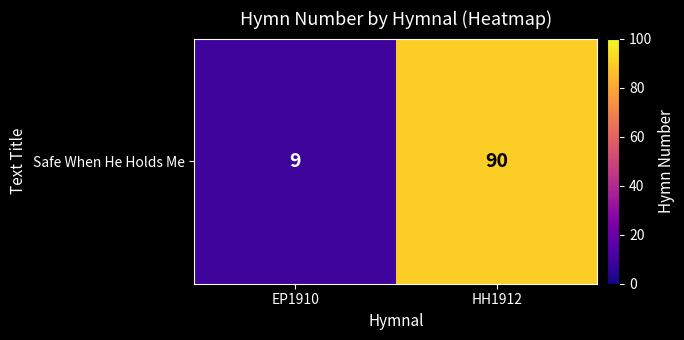

Reading right to left, list all the values displayed in this chart.

HH1912=90	EP1910=9